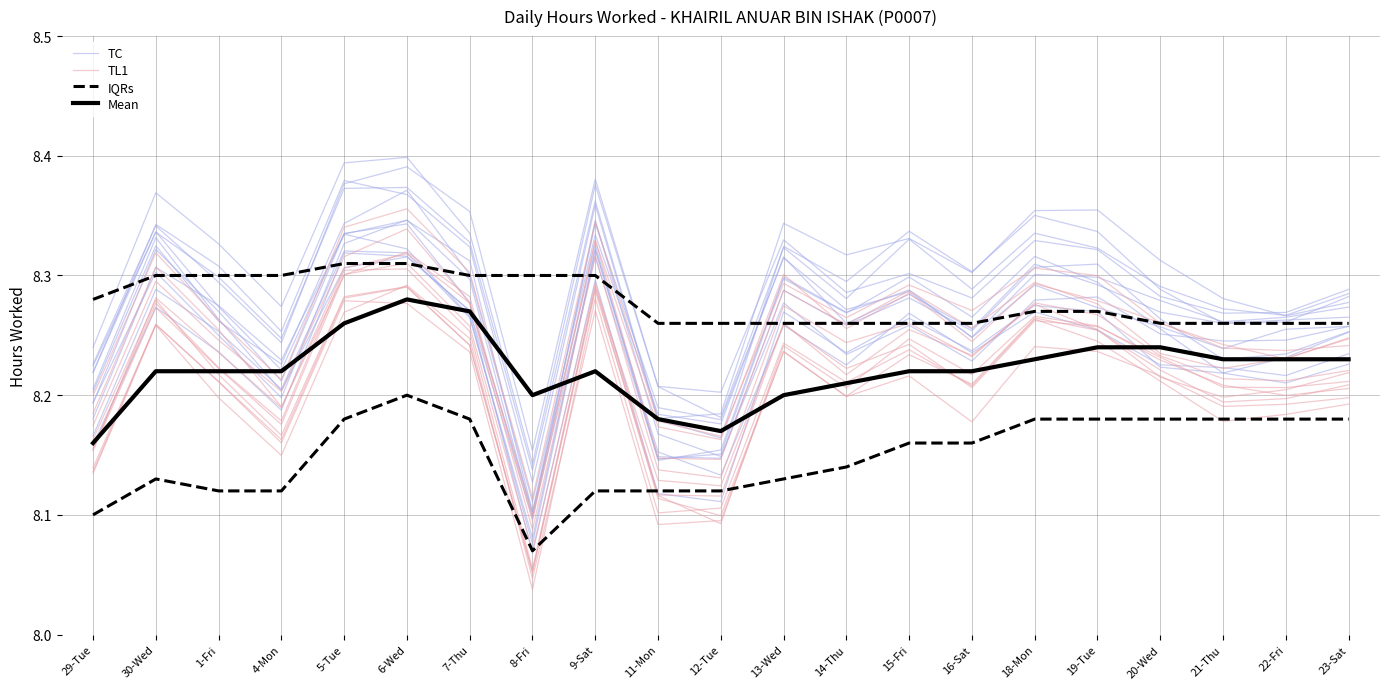

What are all the series names shown in the legend?

TC, TL1, IQRs, Mean